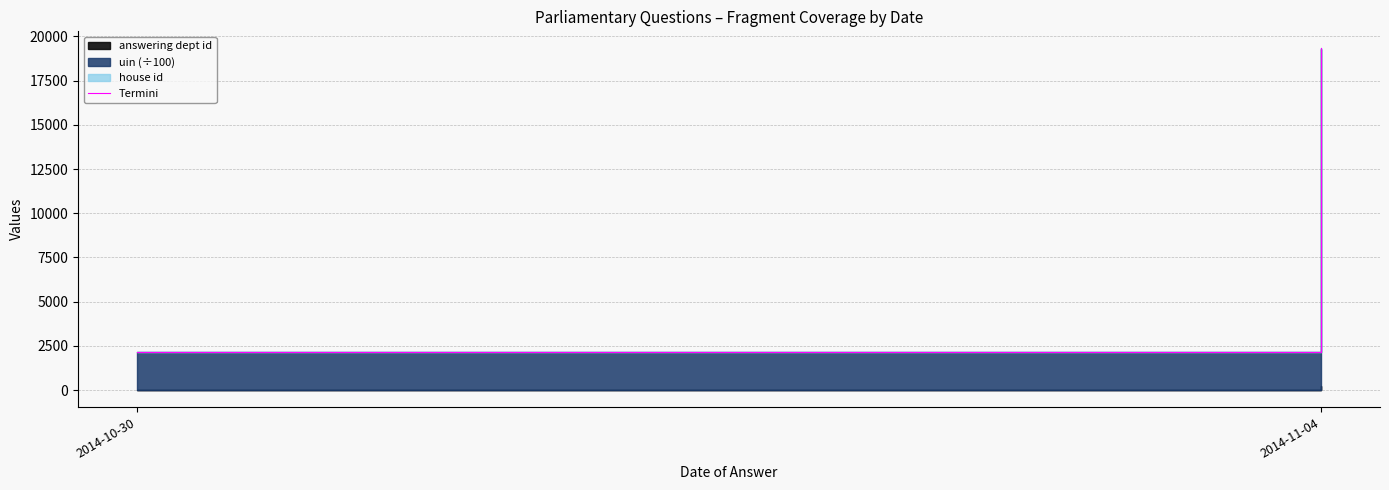

What is the difference between the values at 2014-11-04 and 2014-10-30?

17178.5